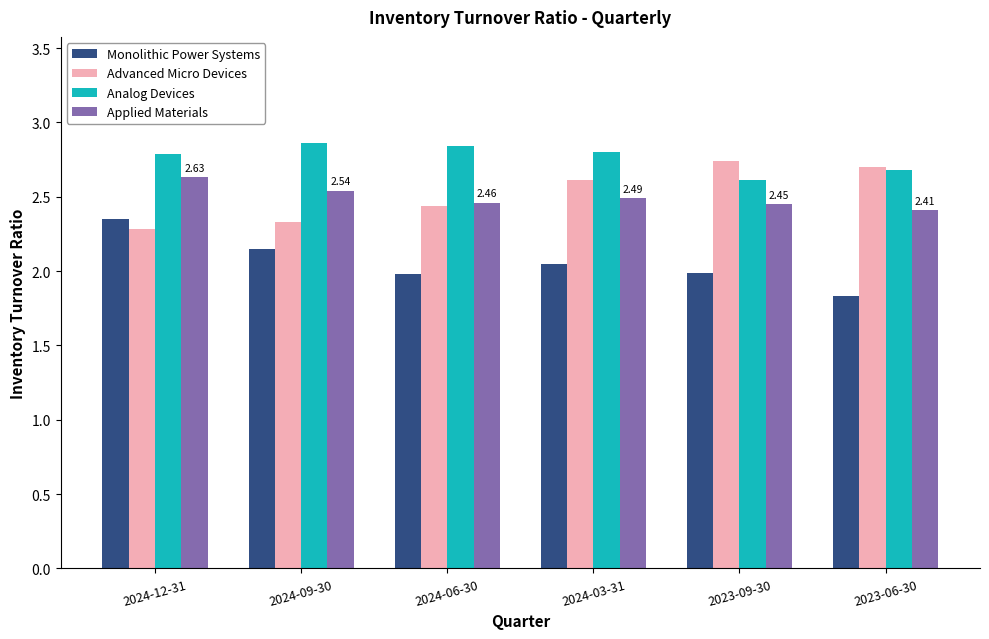

How many bars are there in total?

24